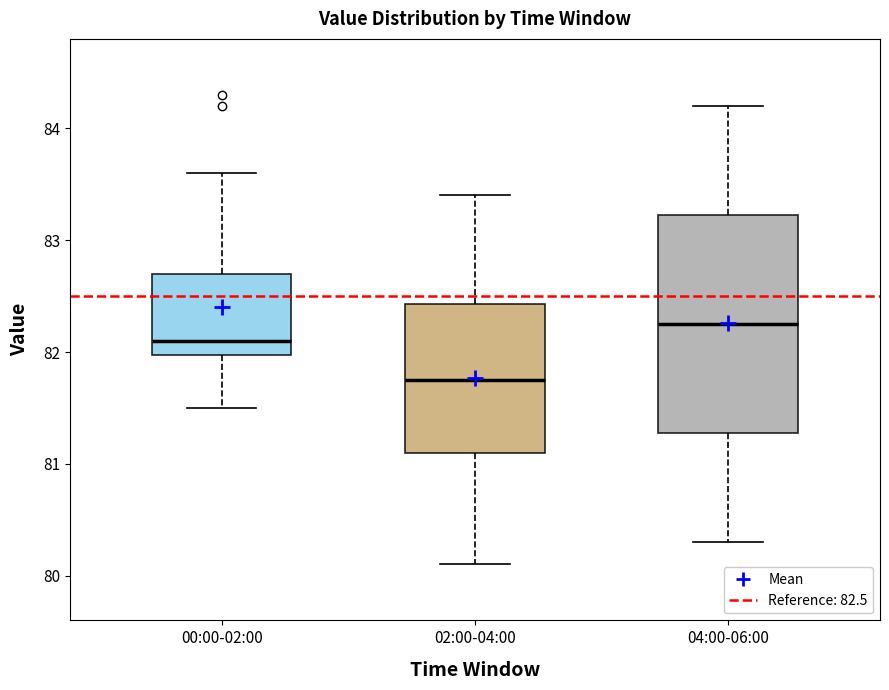

Where is the upper edge of the box for 04:00-06:00 on the y-axis? The values are not printed on the chart, so give them approximately, as read against the axis.

83.2